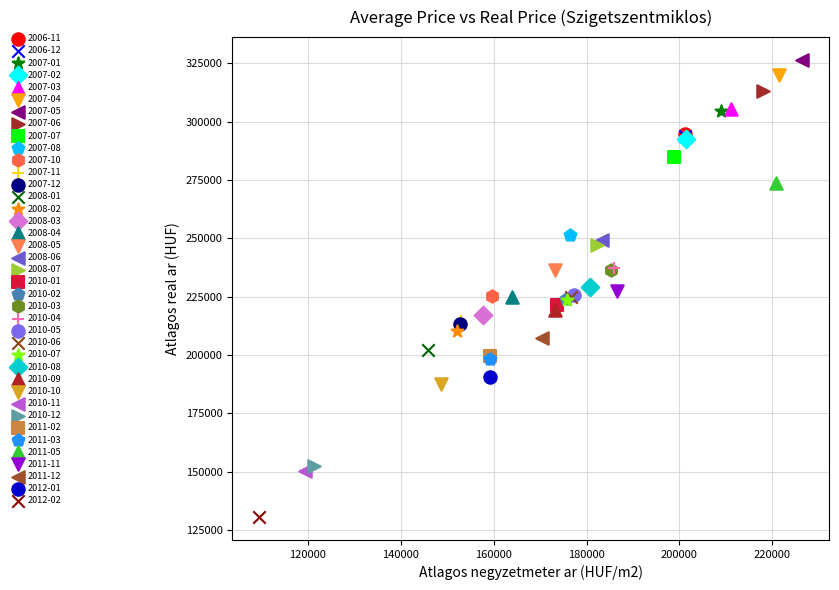

What are all the series names shown in the legend?

2006-11, 2006-12, 2007-01, 2007-02, 2007-03, 2007-04, 2007-05, 2007-06, 2007-07, 2007-08, 2007-10, 2007-11, 2007-12, 2008-01, 2008-02, 2008-03, 2008-04, 2008-05, 2008-06, 2008-07, 2010-01, 2010-02, 2010-03, 2010-04, 2010-05, 2010-06, 2010-07, 2010-08, 2010-09, 2010-10, 2010-11, 2010-12, 2011-02, 2011-03, 2011-05, 2011-11, 2011-12, 2012-01, 2012-02